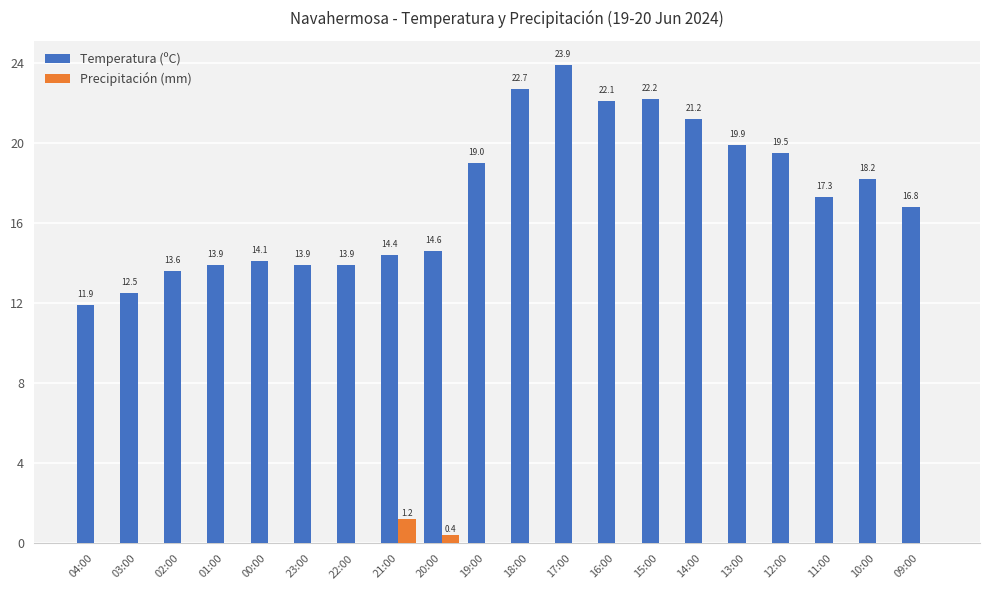

Which series has the widest spread of values?

Temperatura (ºC)